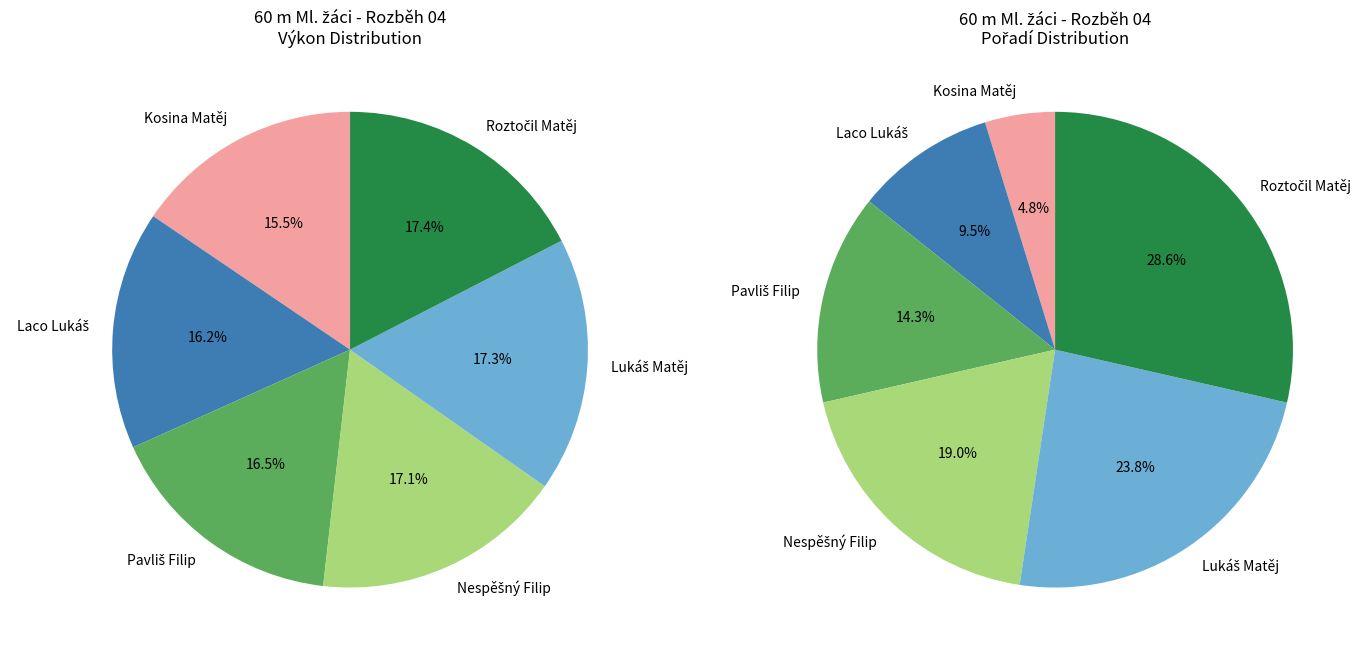

To the nearest percent, what percentage of the pie is Lukáš Matěj?

17%